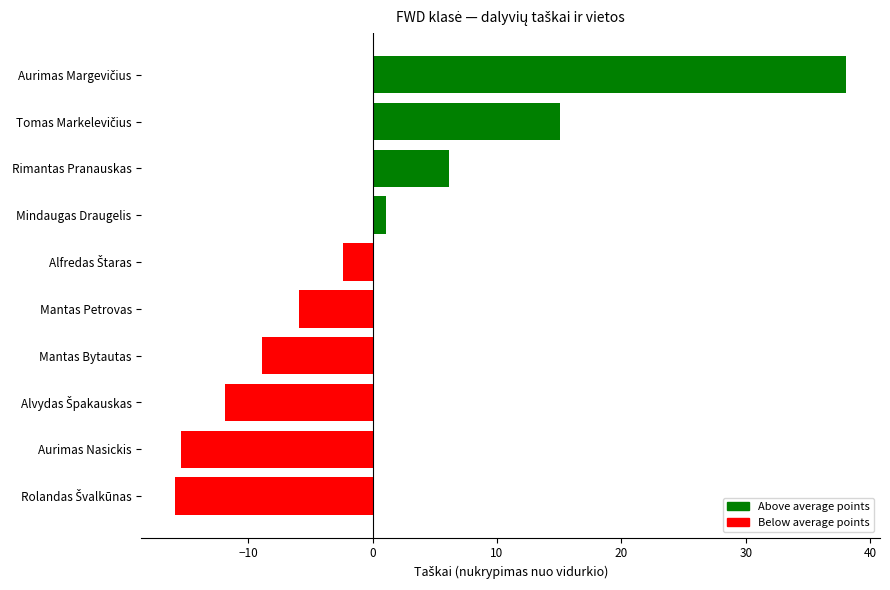

What is the label of the 4th bar from the bottom?

Mantas Bytautas